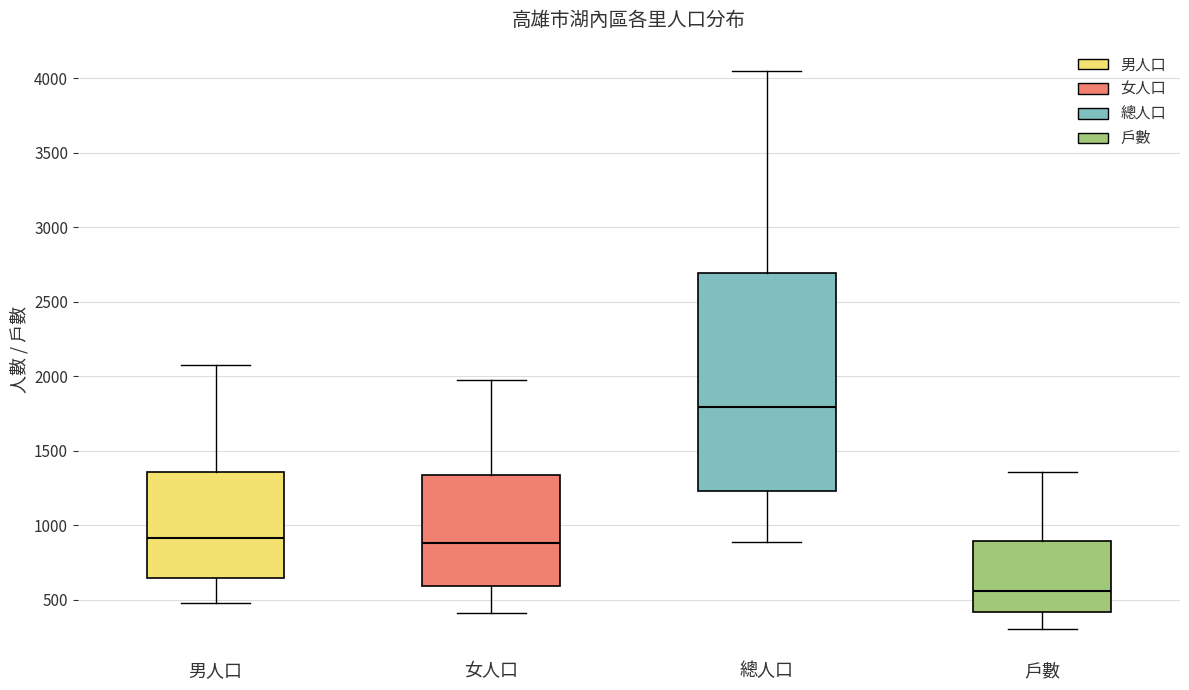

Where is the lower edge of the box for 男人口 on the y-axis? The values are not printed on the chart, so give them approximately, as read against the axis.

650